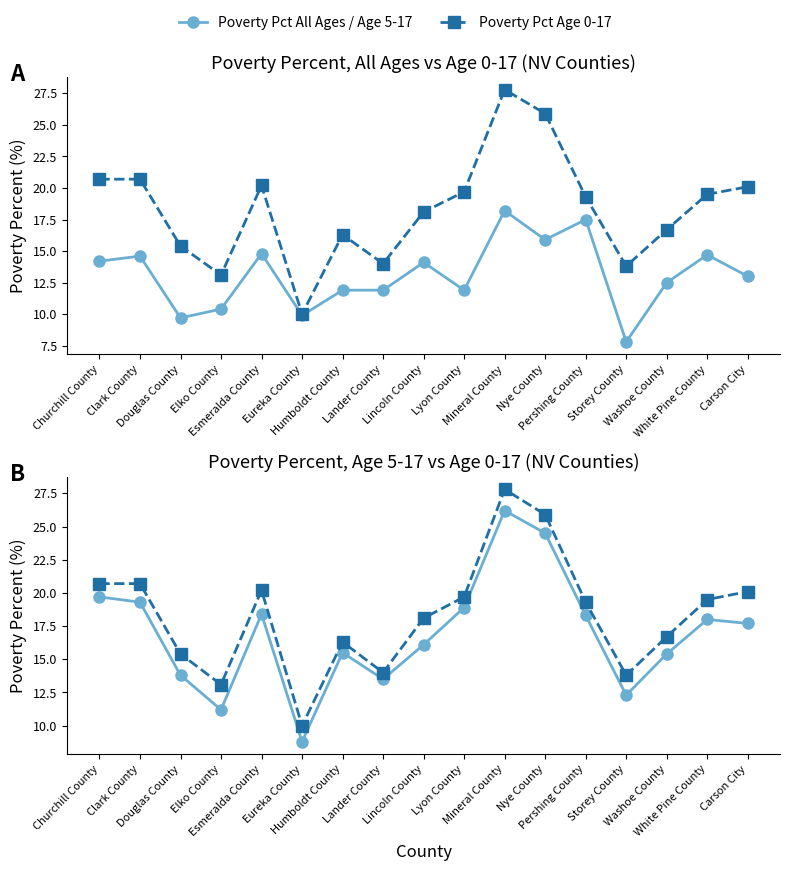

What is the minimum value for Poverty Pct Age 5-17?

8.8